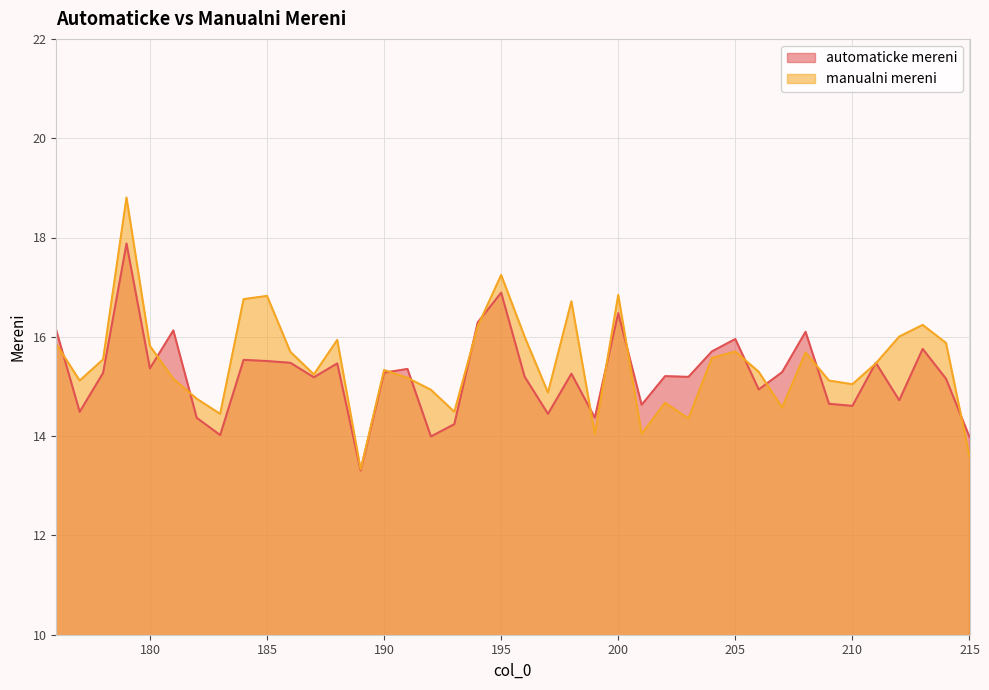

Where is automaticke mereni nearest to the value 15?

206